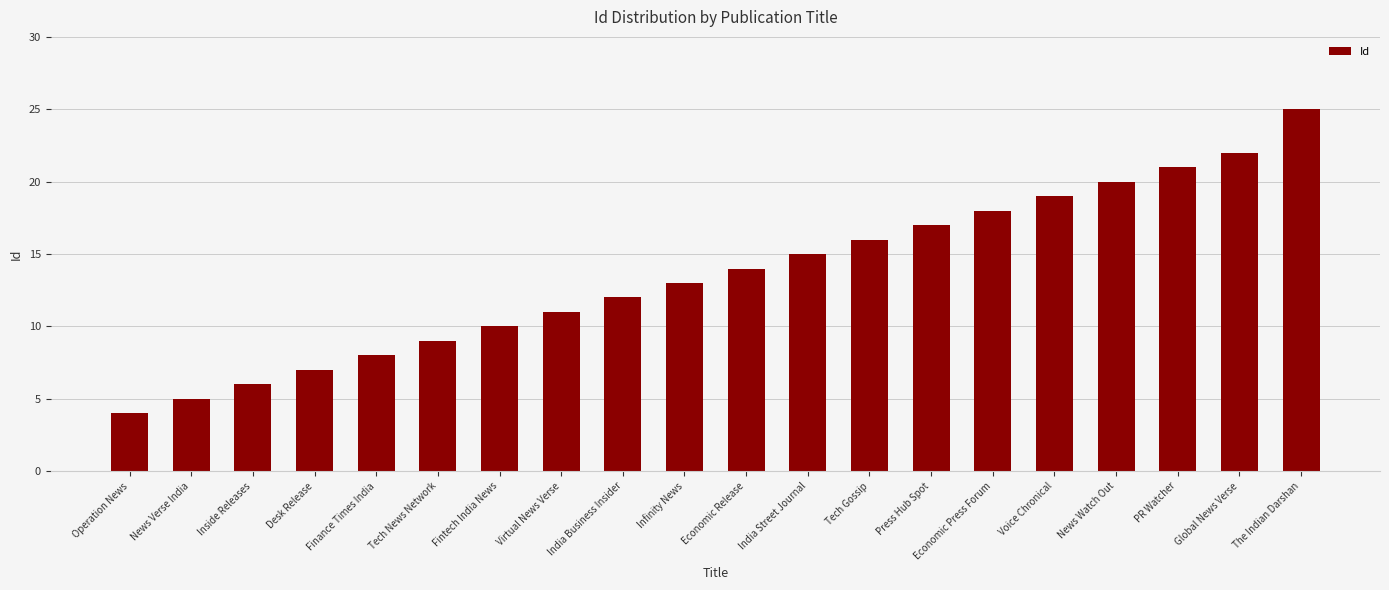

Is it true that the value at Tech News Network is 9?

True